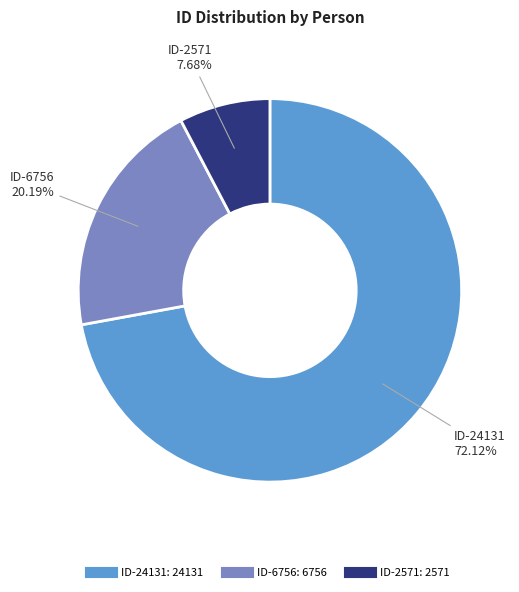

Is there a majority slice in this chart?

Yes